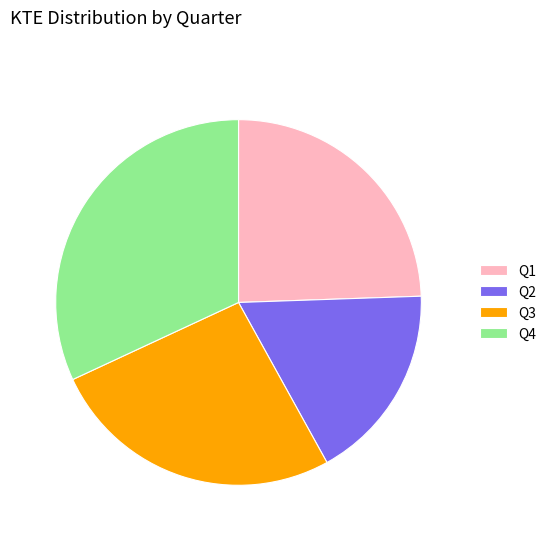

Does Q3 account for over 50% of the chart?

No